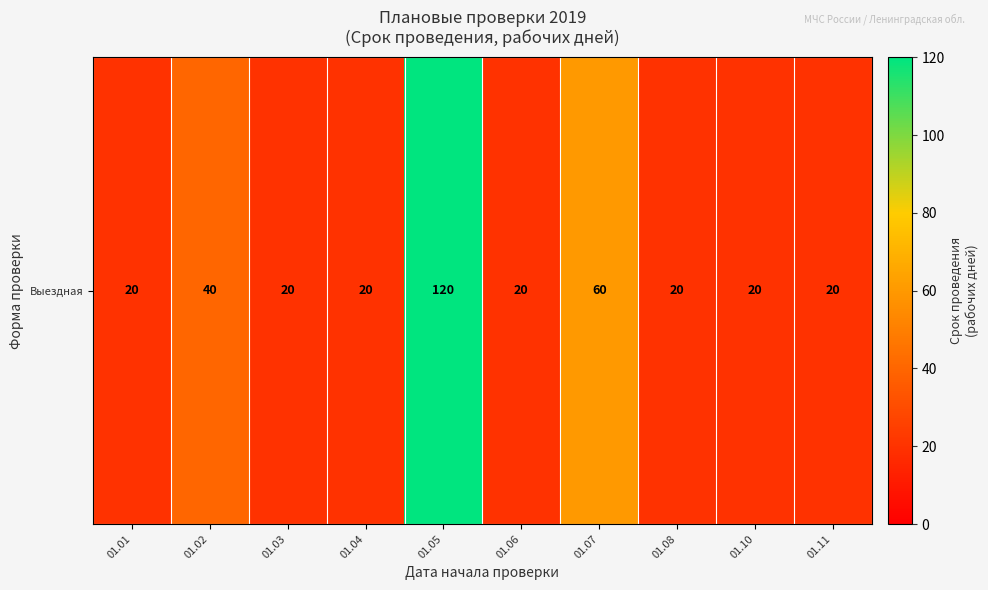

List the labels in order of value, largest first.

01.05, 01.07, 01.02, 01.01, 01.03, 01.04, 01.06, 01.08, 01.10, 01.11